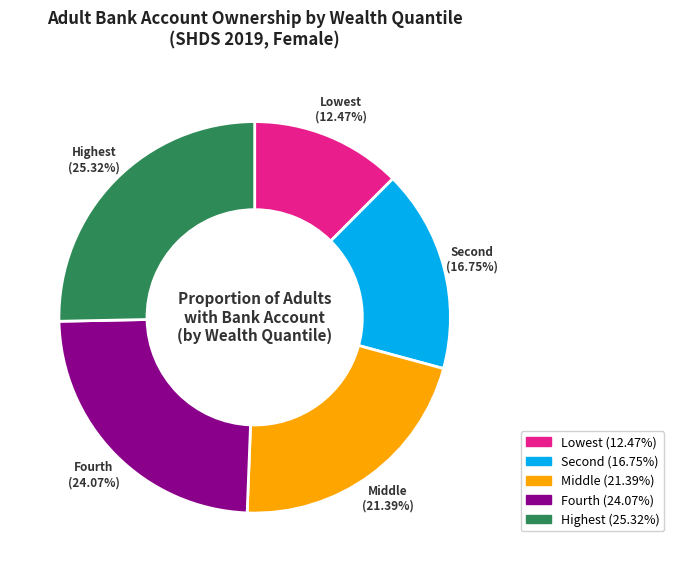

Count the number of slices in the pie.

5